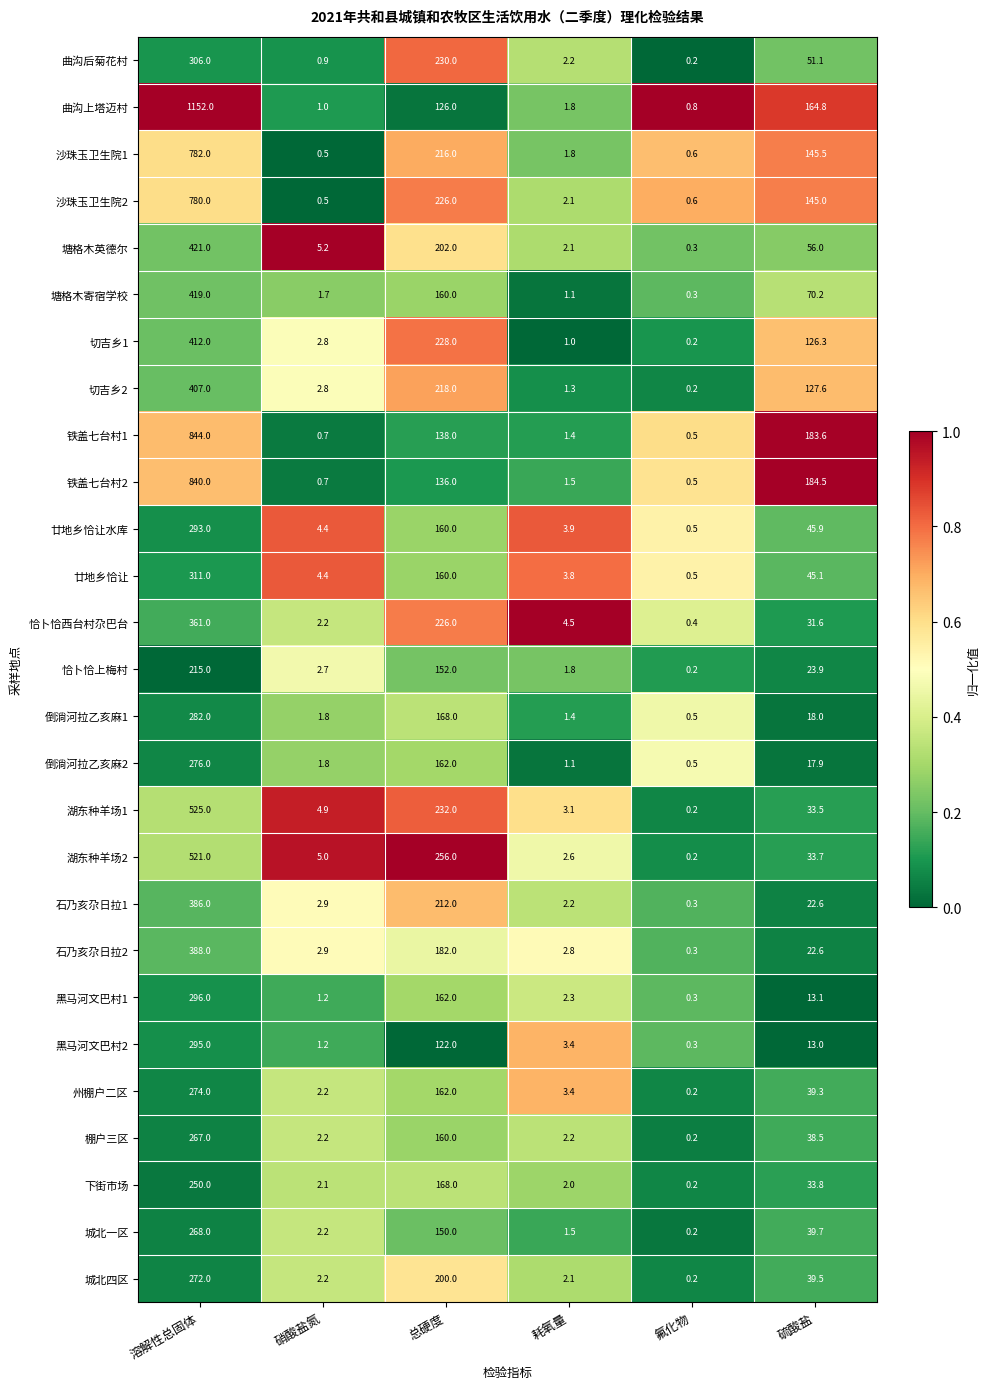

At which label does 沙珠玉卫生院2 reach its minimum?

硝酸盐氮